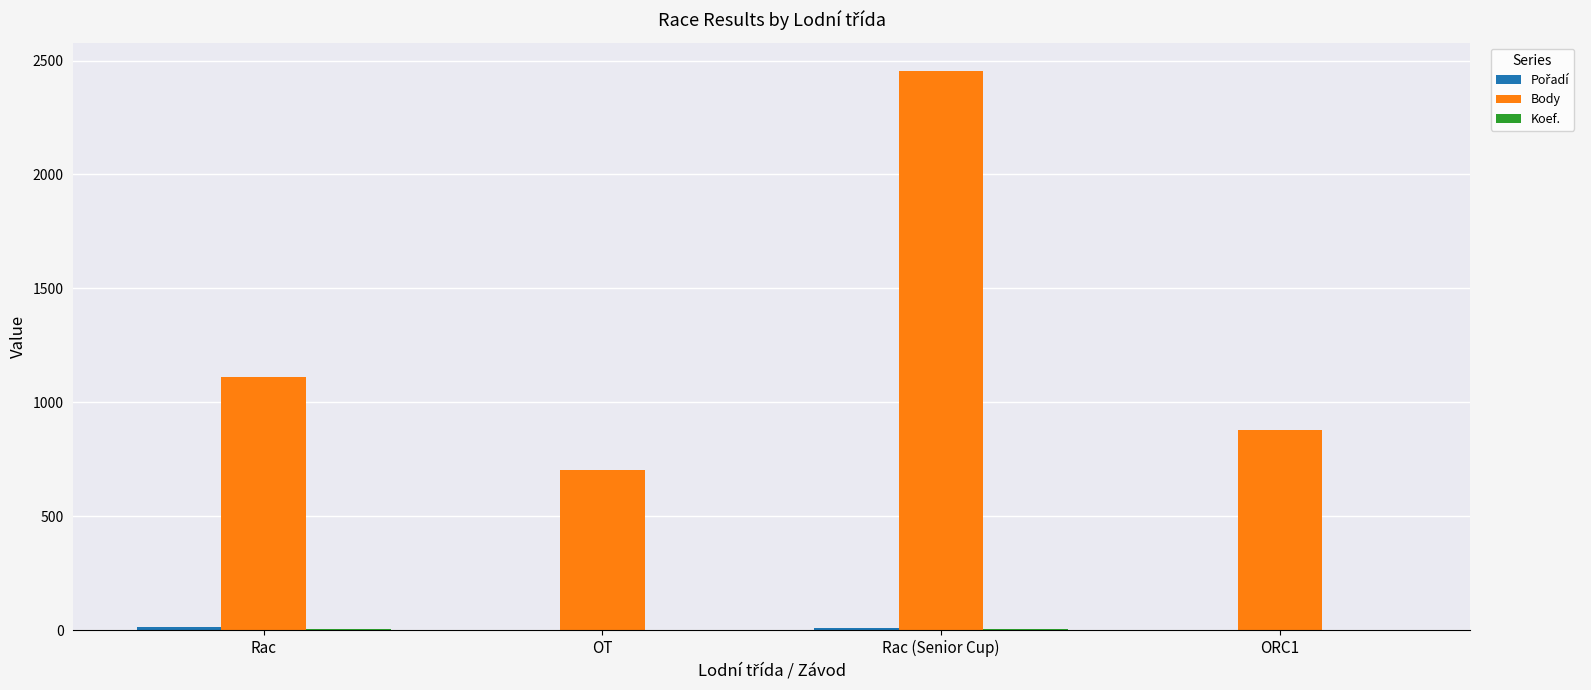

Does the chart contain stacked bars?

No